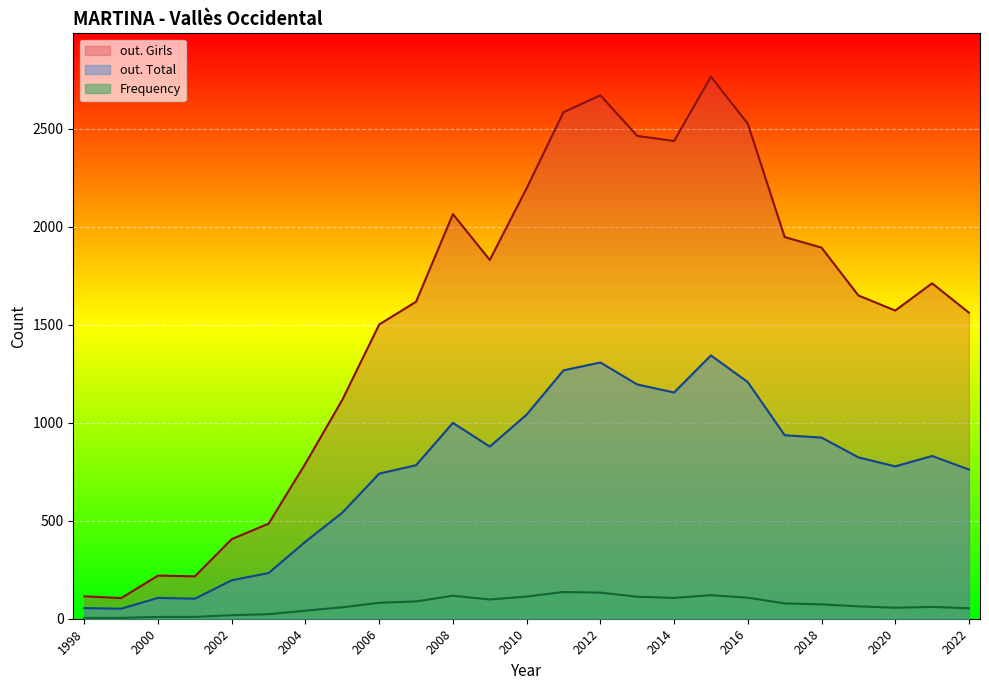

How many lines are shown in the chart?

3